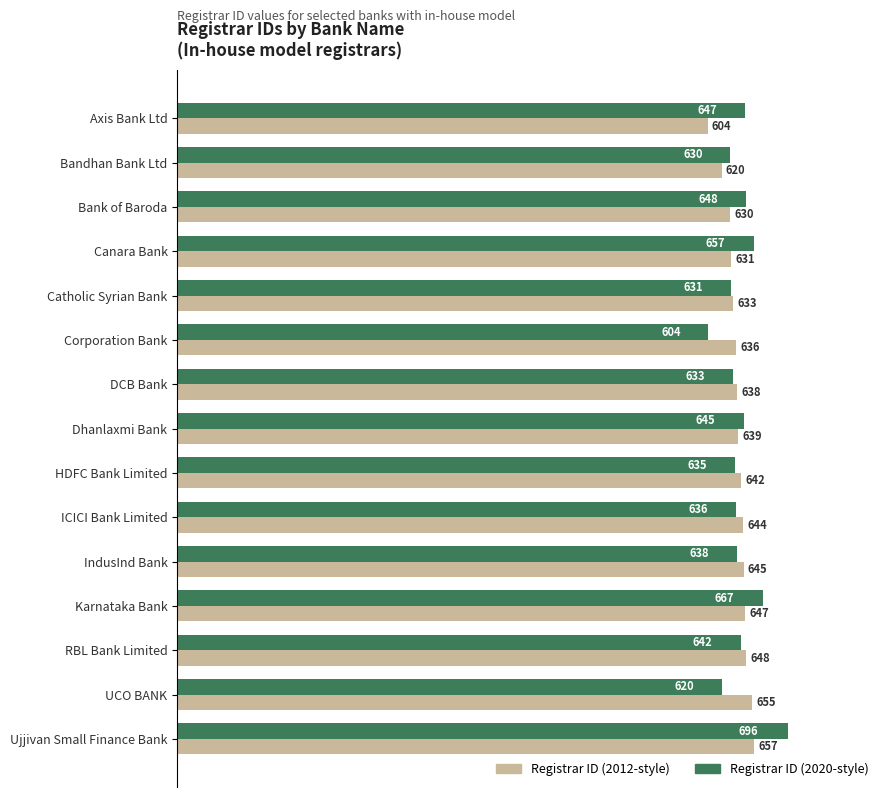

Which category has the lowest value in the Registrar ID (2020-style) series?

Corporation Bank